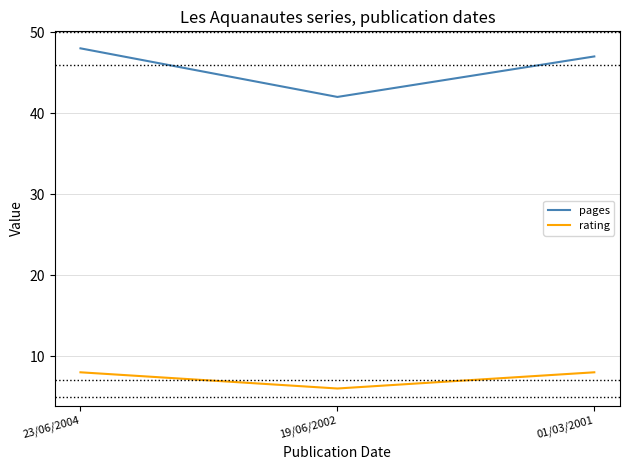

Reading right to left, list all the values displayed in this chart.

pages: 47	42	48
rating: 8	6	8